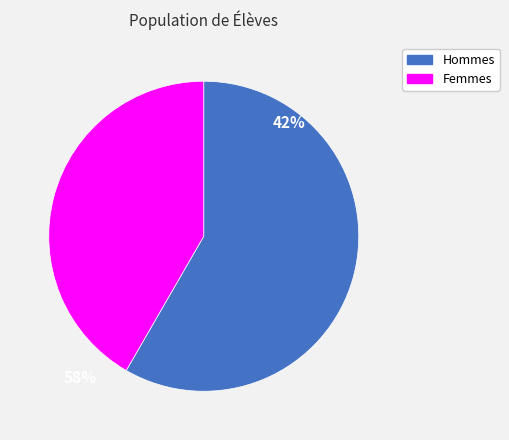

Which slice is the largest?

Hommes